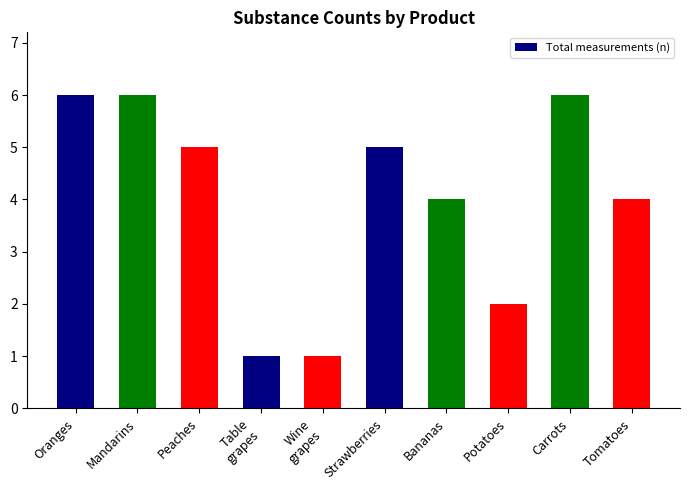

What is the smallest value displayed?

1